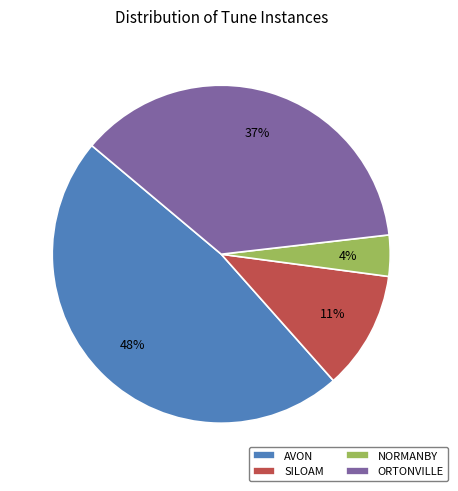

Is it true that SILOAM is 11% of the pie?

True